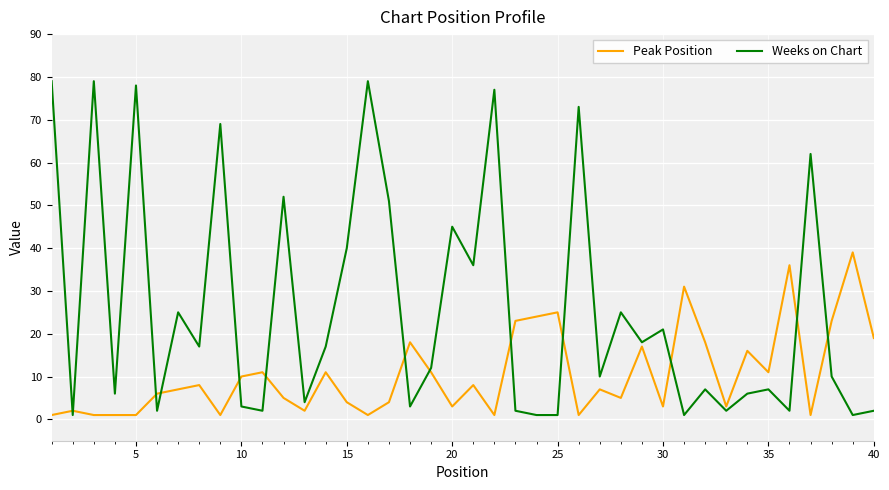

True or false: Peak Position and Weeks on Chart intersect in this chart.

True